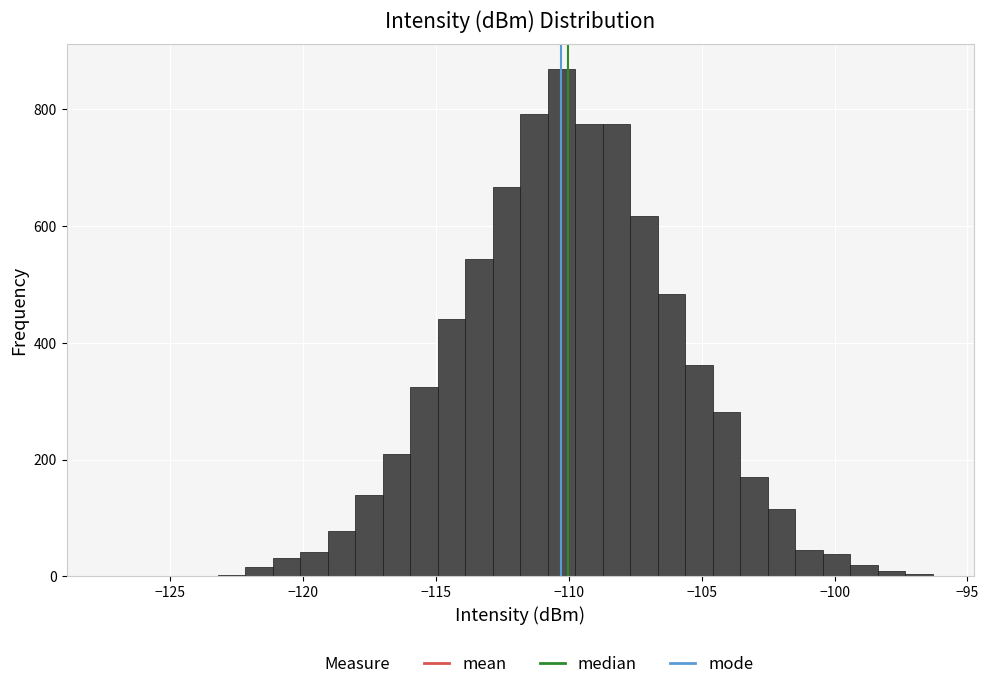

Read against the x-axis, roughly where is the centre of the tallest bar?

-110.5